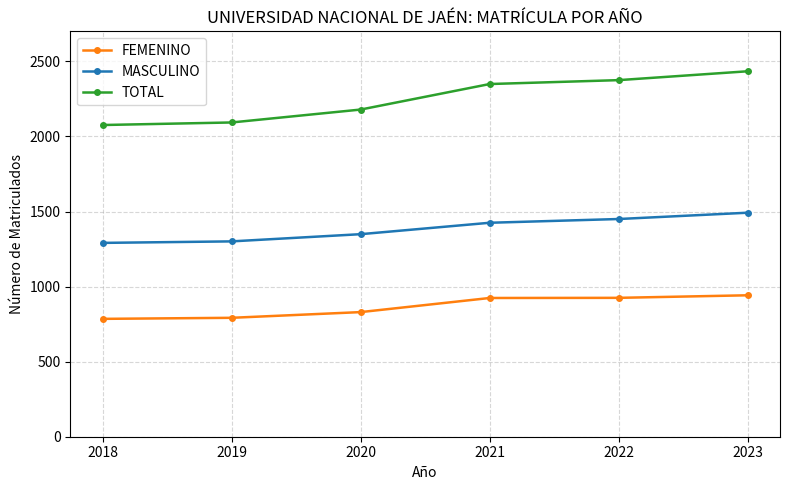

What is the minimum value shown in the chart?

785